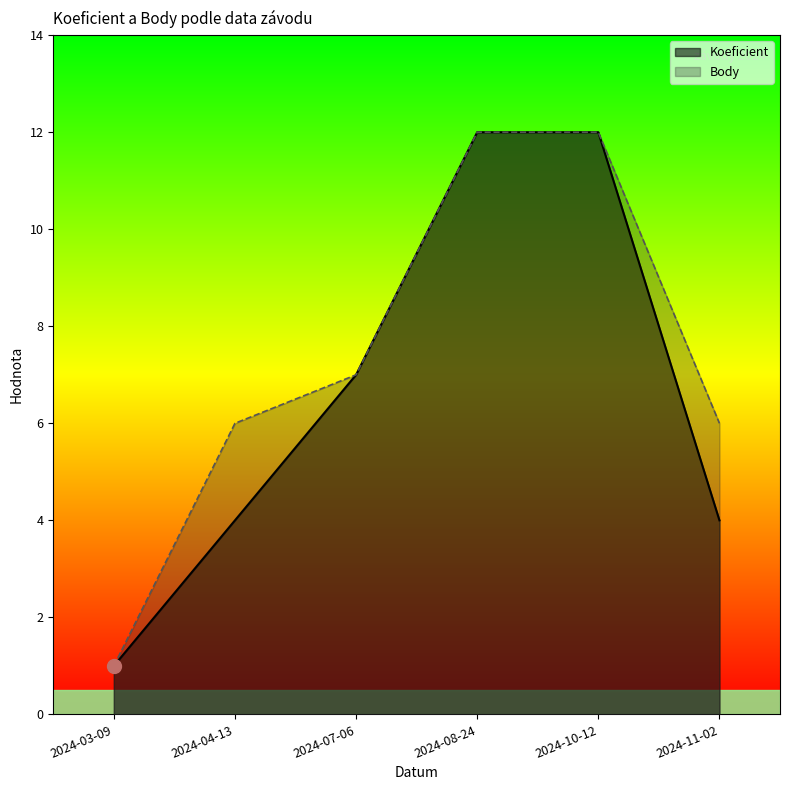

At which category does the chart reach its minimum across all series?

2024-03-09